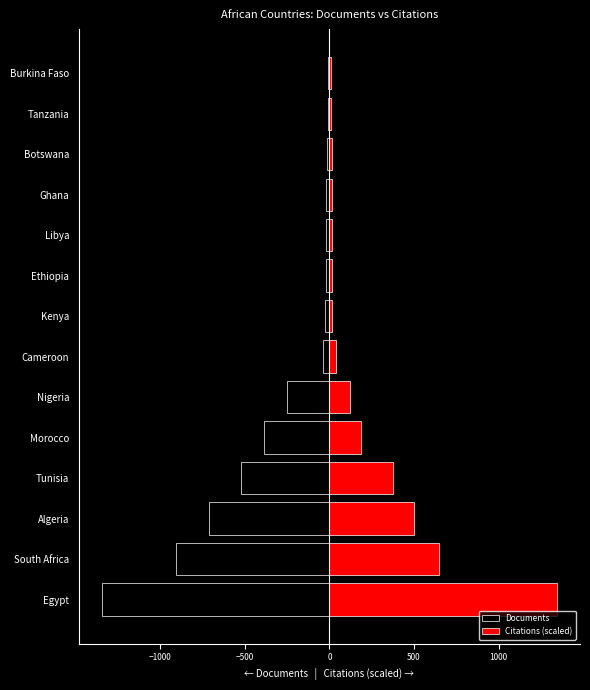

How many data points in Documents are less than -24?

7